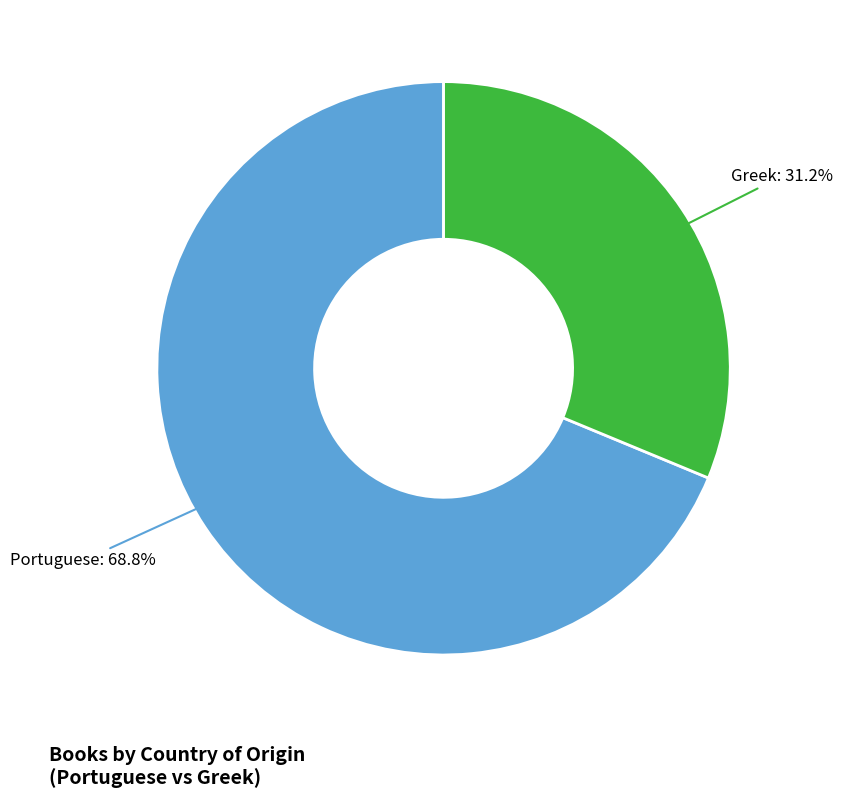

Is there any slice that represents more than half of the pie?

Yes